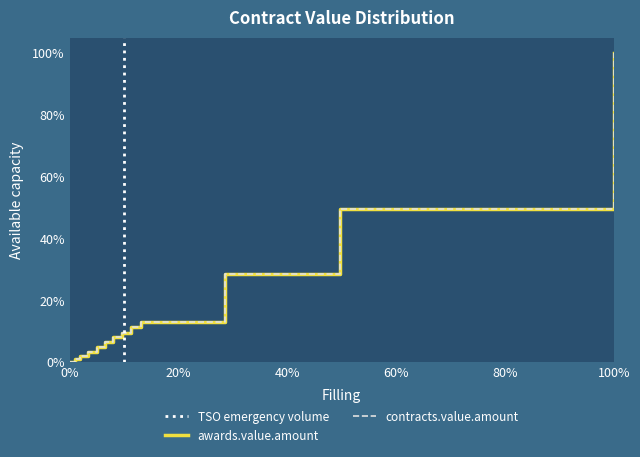

What is the average value of the awards.value.amount series?

18.3